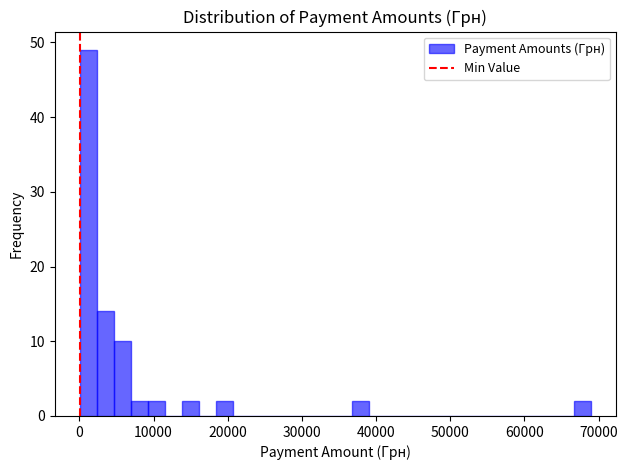

Read against the x-axis, roughly where is the centre of the tallest bar?

1000